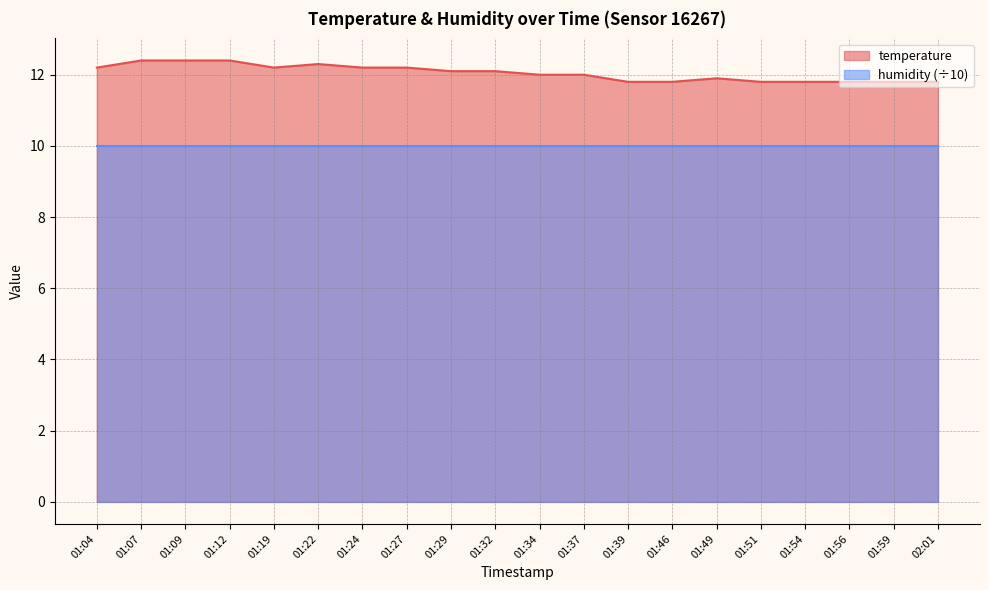

How many values exceed 12?

10